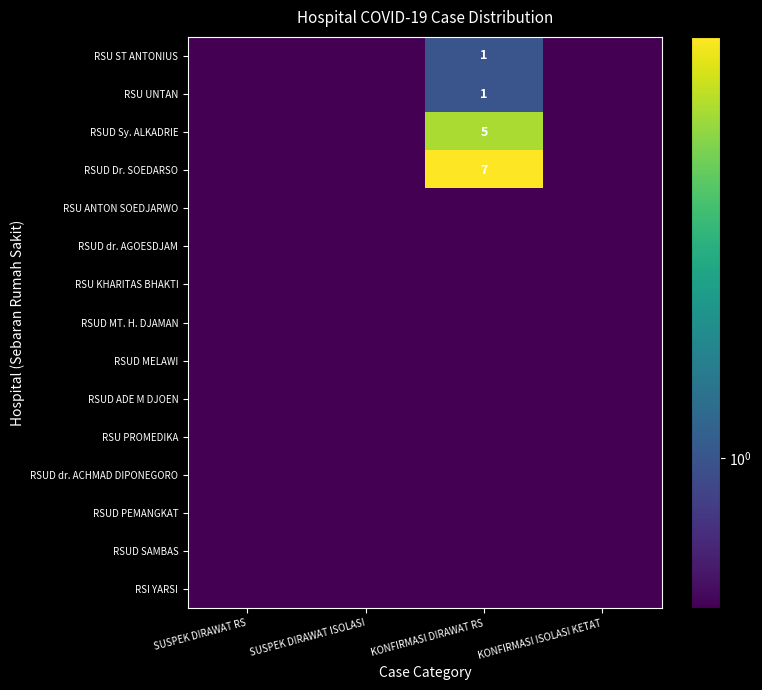

Is it true that RSU ST ANTONIUS equals 0.5 at KONFIRMASI DIRAWAT RS?

False